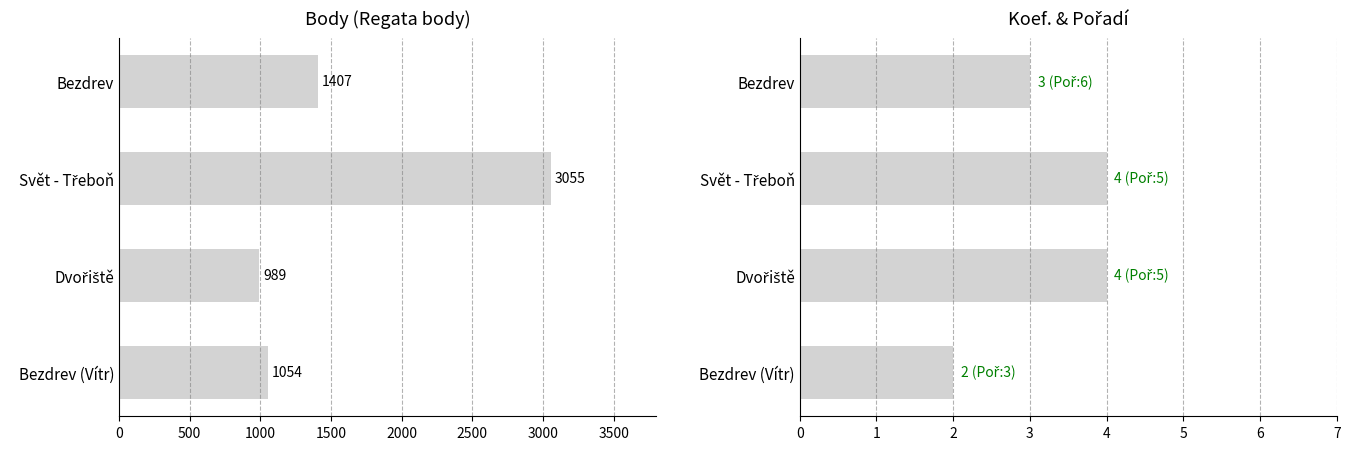

What are all the series names shown in the legend?

Body, Koef.